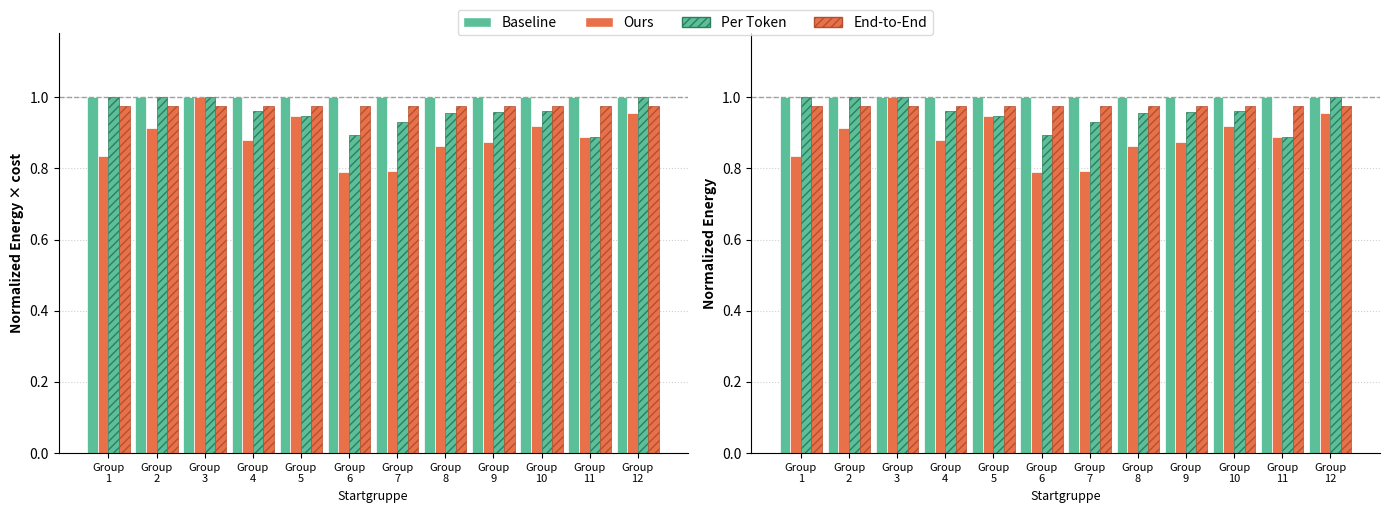

Rank the series by their average value, from highest to lowest.

Baseline, End-to-End, Per Token, Ours